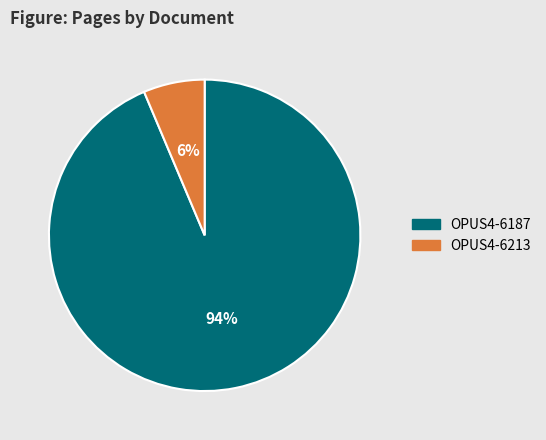

What percentage is the OPUS4-6187 slice, to the nearest percent?

94%